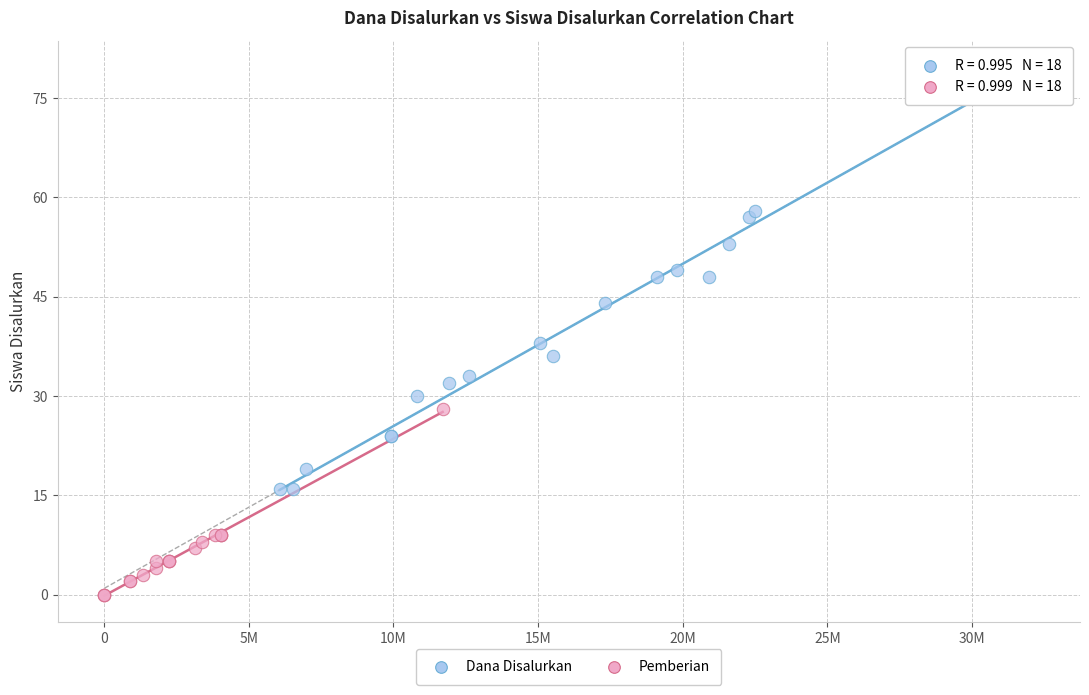

Which series contains the highest Y value?

Dana Disalurkan